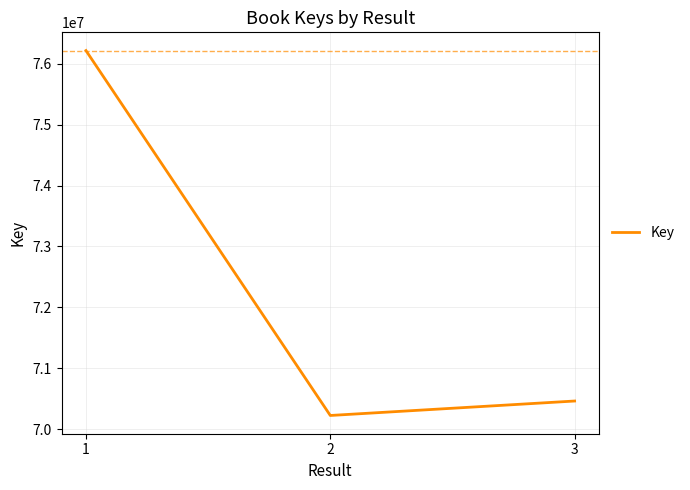

The value at 1 is 76214641. True or false?

True